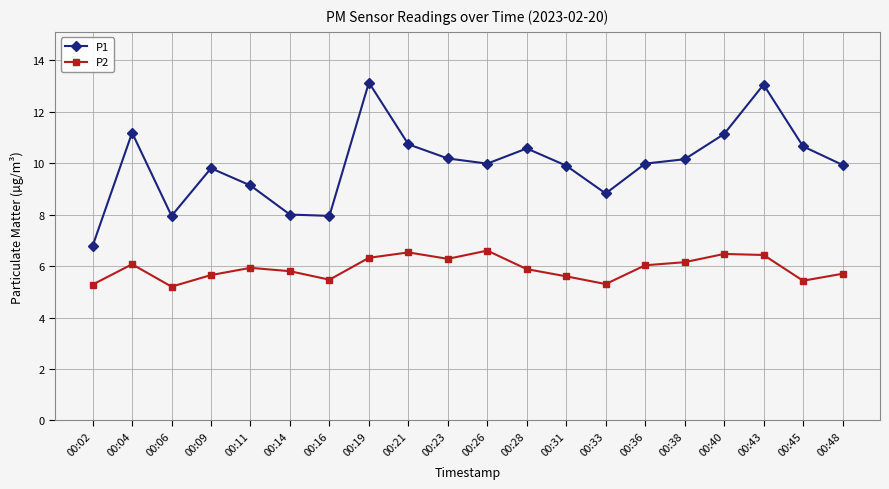

The P2 series shows 6.3 at 00:19. True or false?

True